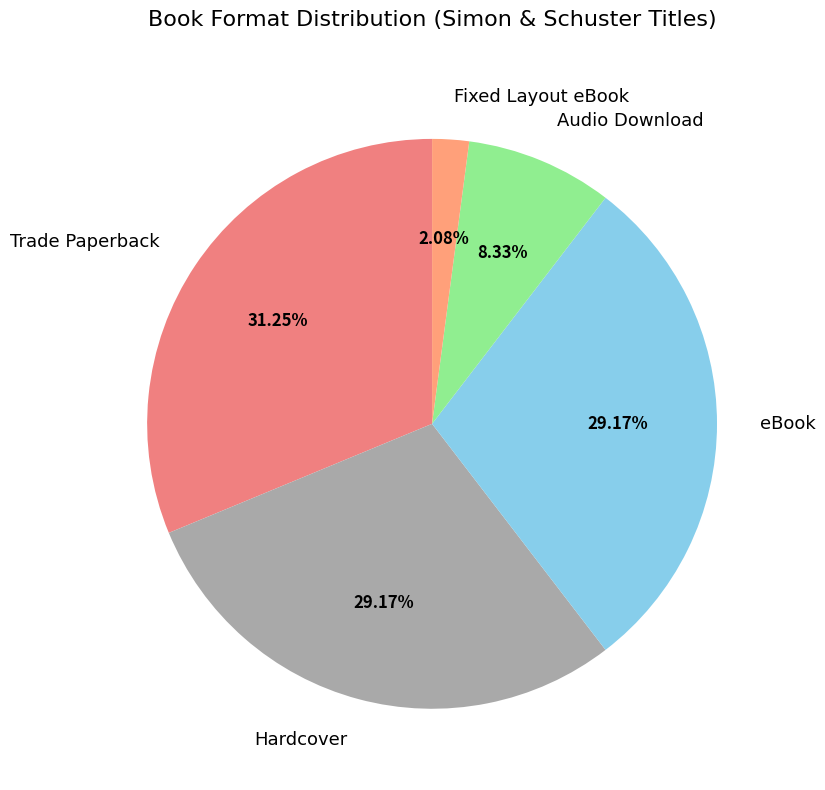

How many slices are in this pie chart?

5